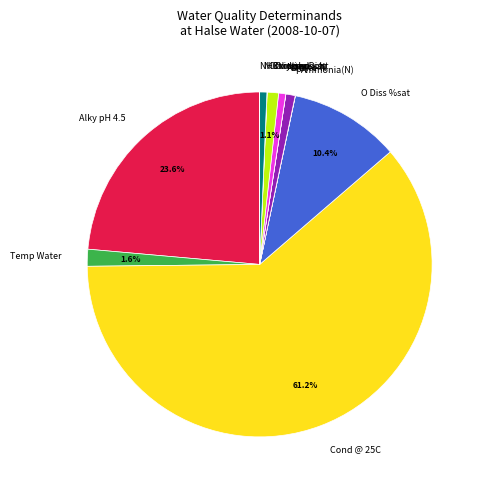

Which slice is the largest?

Cond @ 25C